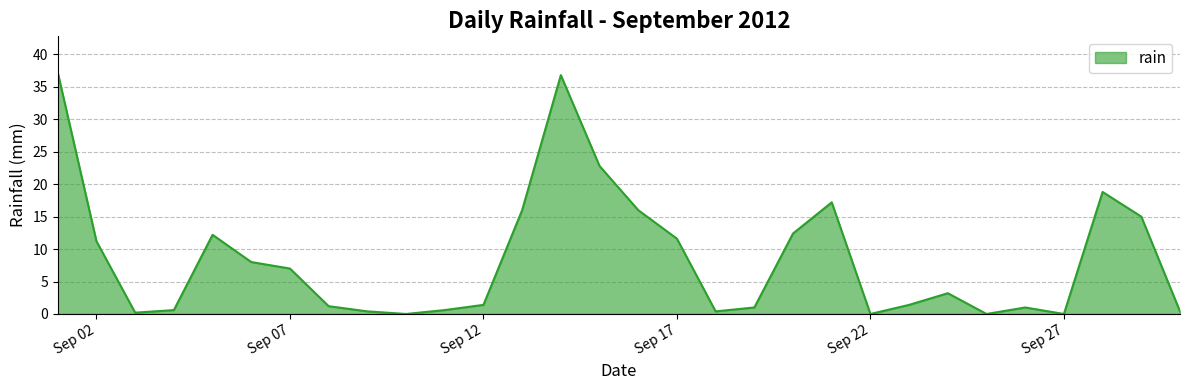

What is the maximum value shown in the chart?

37.2